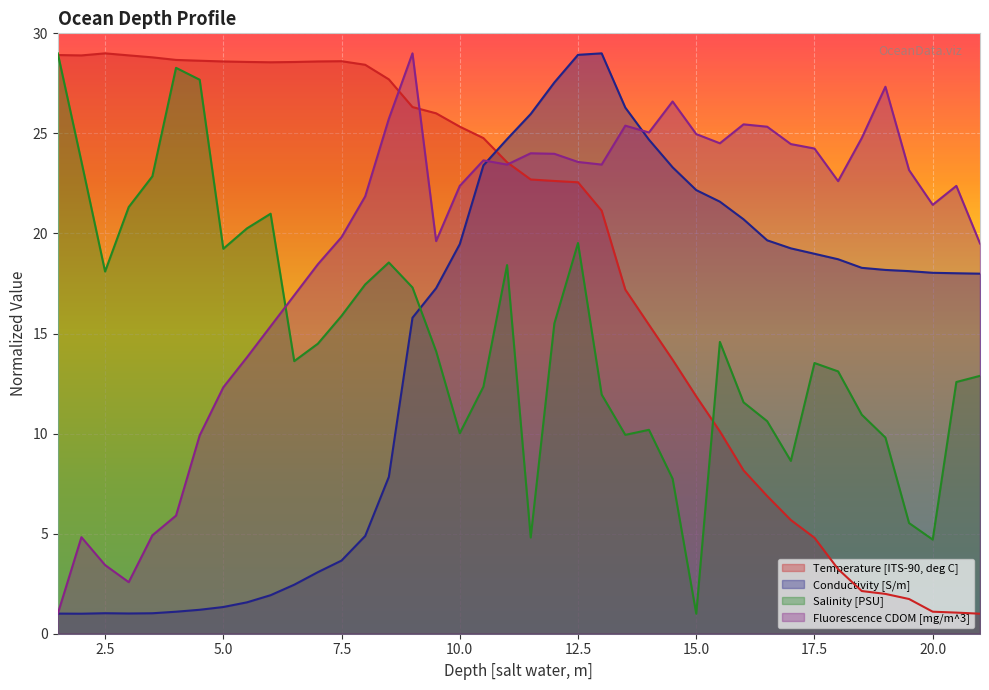

At which label does Conductivity [S/m] first exceed 18?

10.0